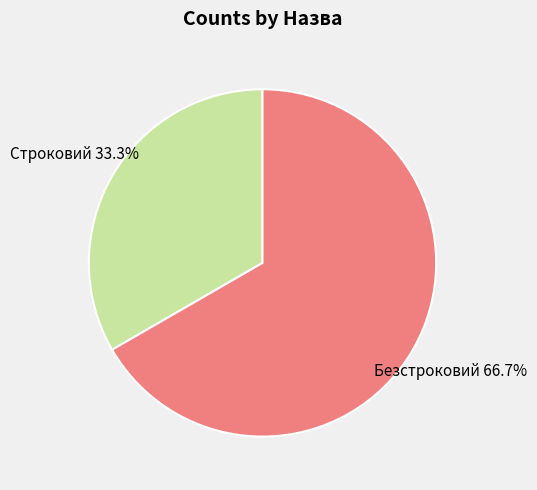

Which category has the biggest portion of the pie?

Безстроковий